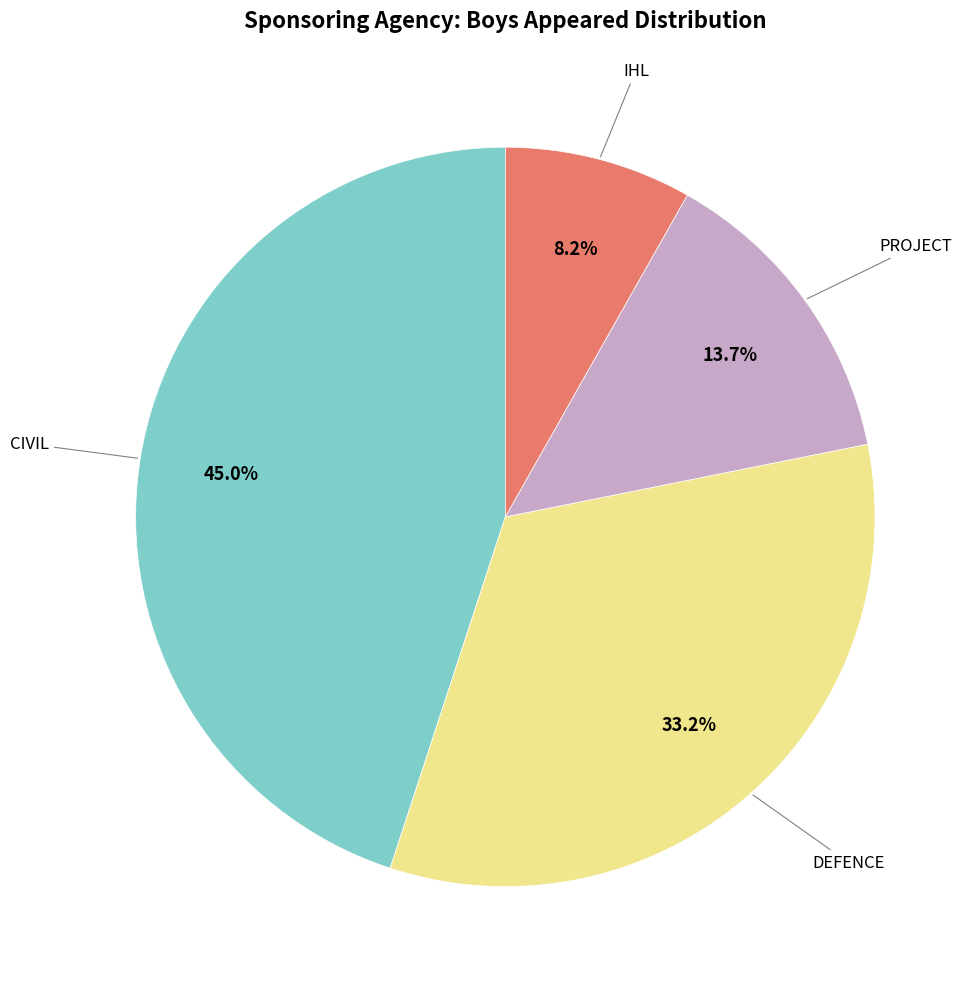

Is there any slice that represents more than half of the pie?

No